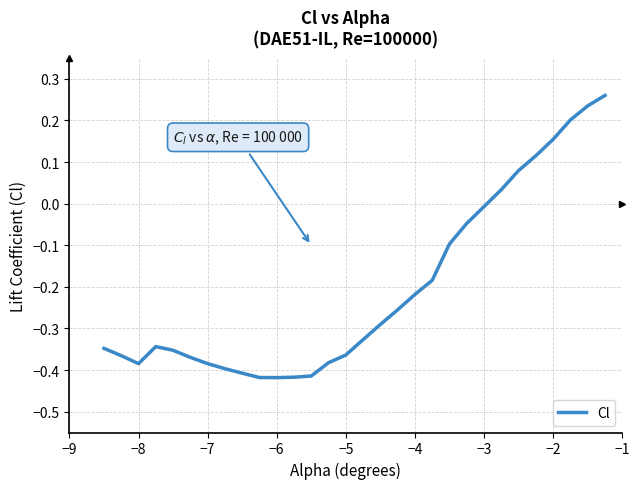

What is the difference between the maximum and minimum values?

0.7